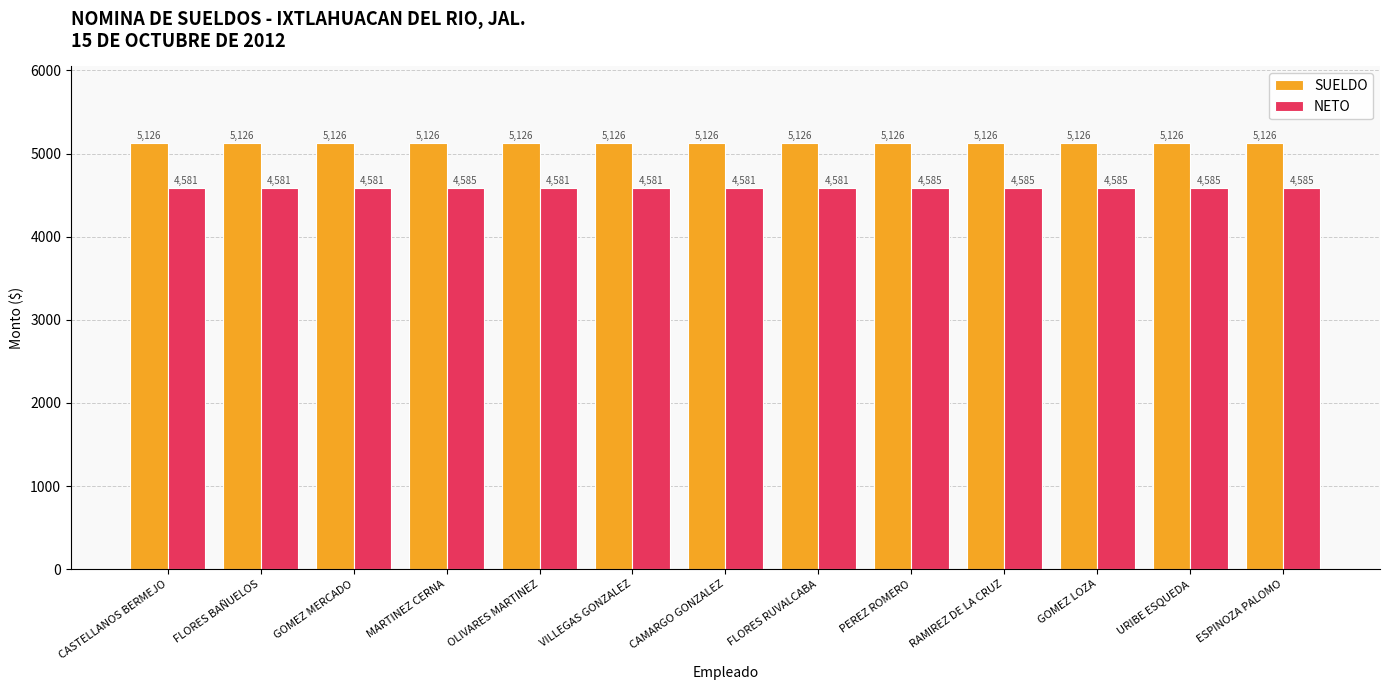

Reading left to right, transcribe all the data shown in this chart.

SUELDO: 5126	5126	5126	5126	5126	5126	5126	5126	5126	5126	5126	5126	5126
NETO: 4581	4581	4581	4585	4581	4581	4581	4581	4585	4585	4585	4585	4585